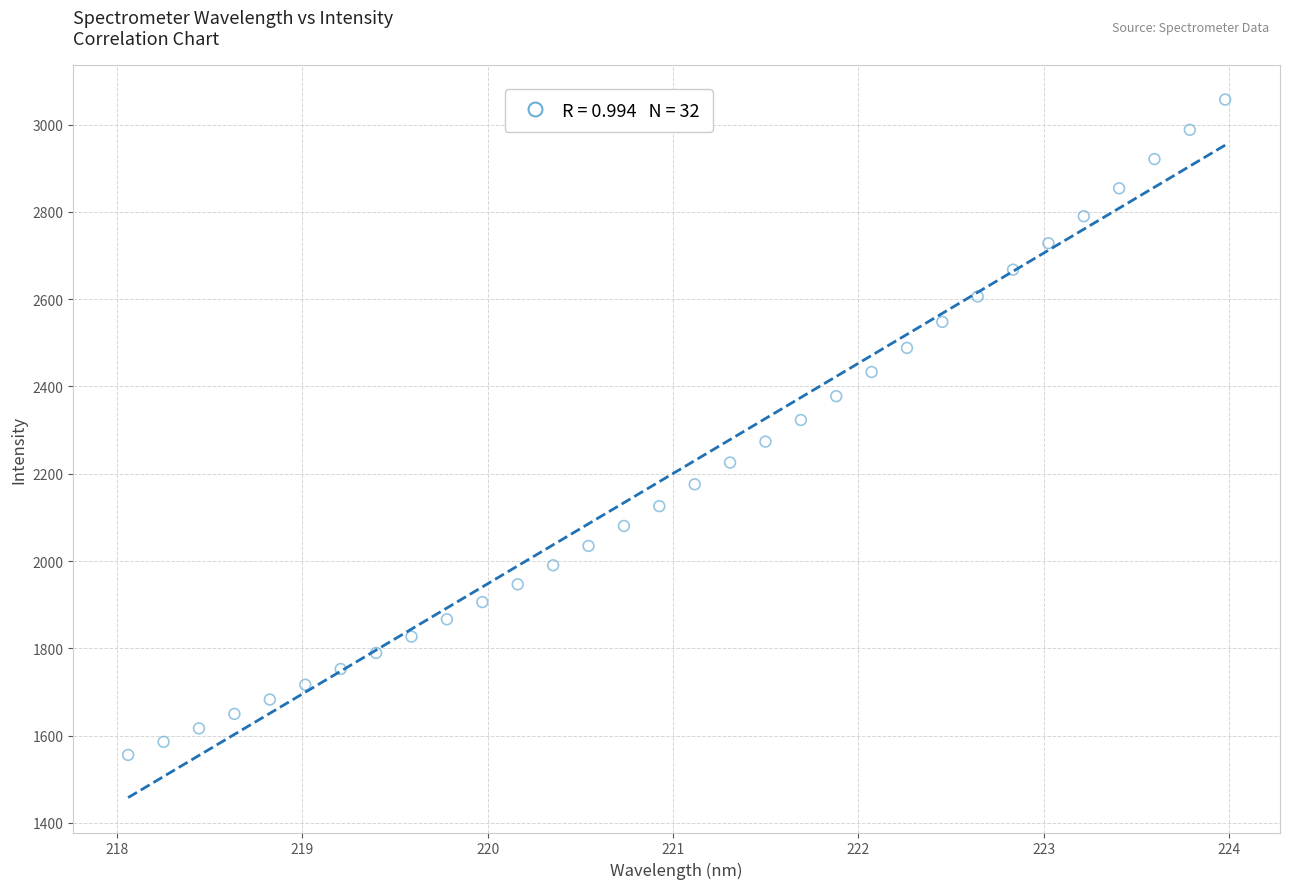

What is the range of X values (max minus min)?

5.9